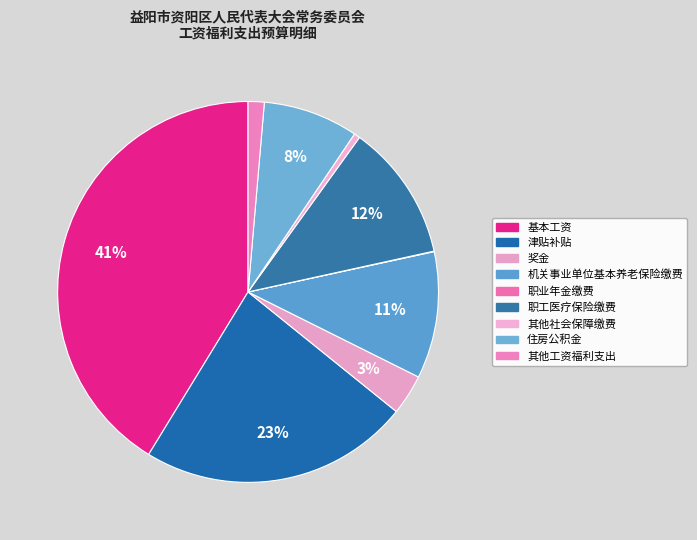

Count the number of slices in the pie.

9